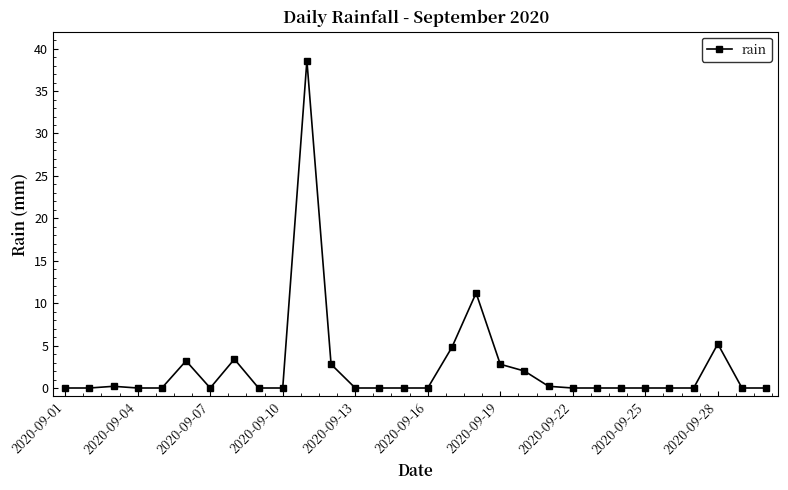

How many distinct data groups are displayed?

1